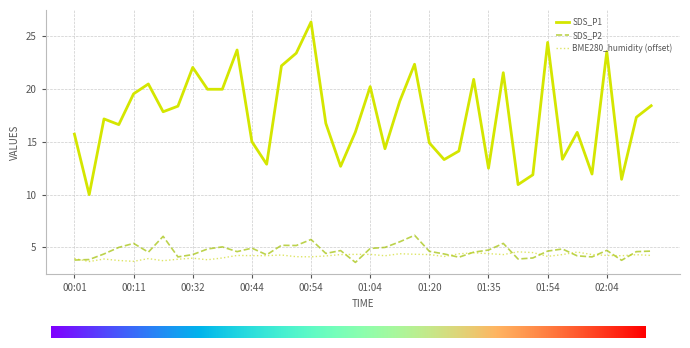

Rank the series by their maximum value, from lowest to highest.

BME280_humidity (offset), SDS_P2, SDS_P1